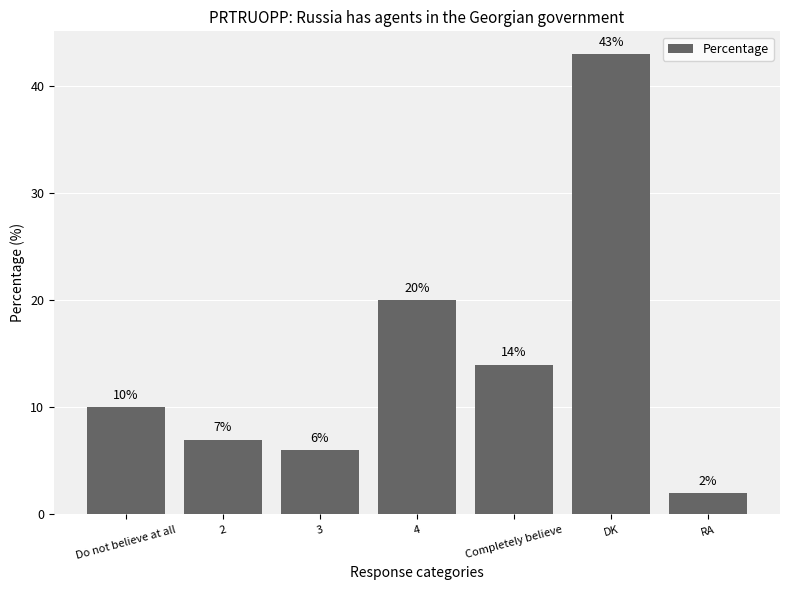

Are the bars horizontal?

No